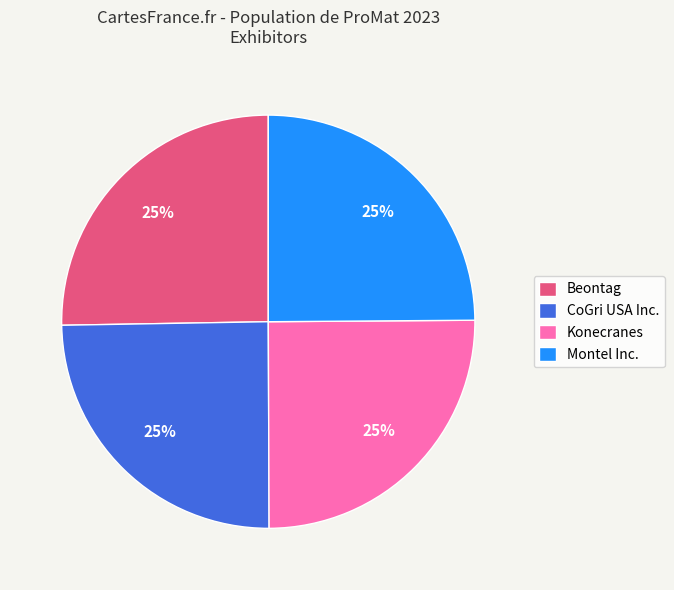

To the nearest percent, what is the combined percentage of Beontag and Montel Inc.?

50%